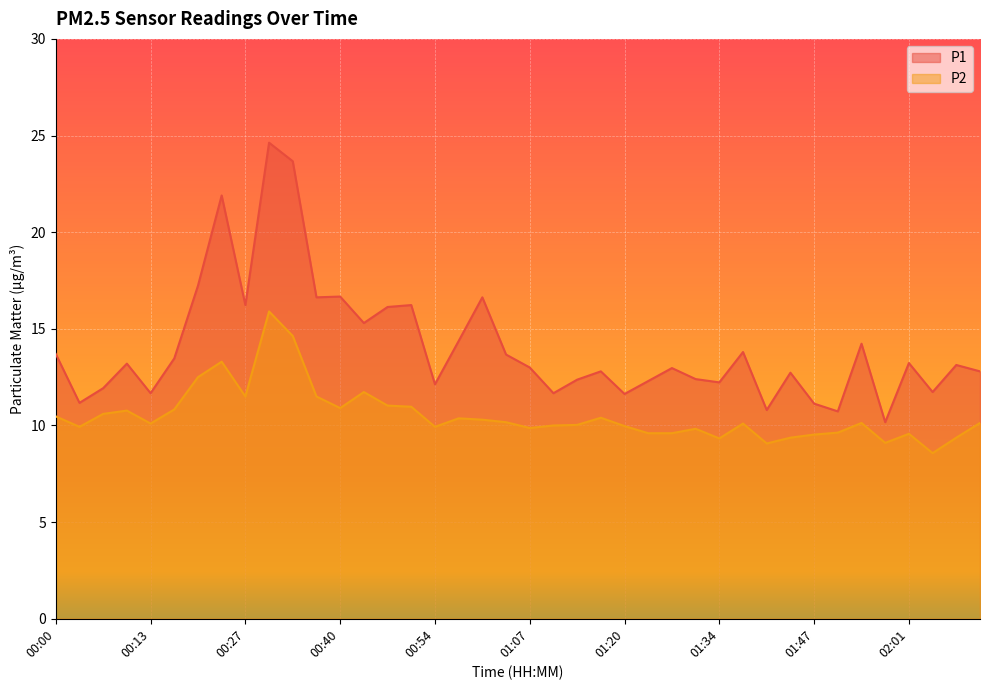

Between 00:20 and 02:12, which is larger?

00:20